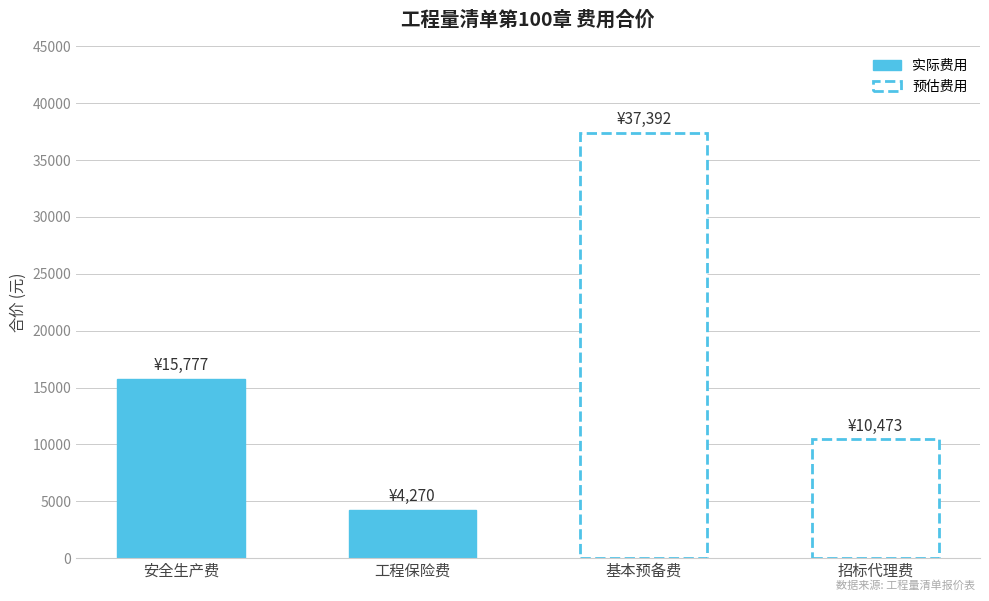

Rank the categories by value from highest to lowest.

基本预备费, 安全生产费, 招标代理费, 工程保险费